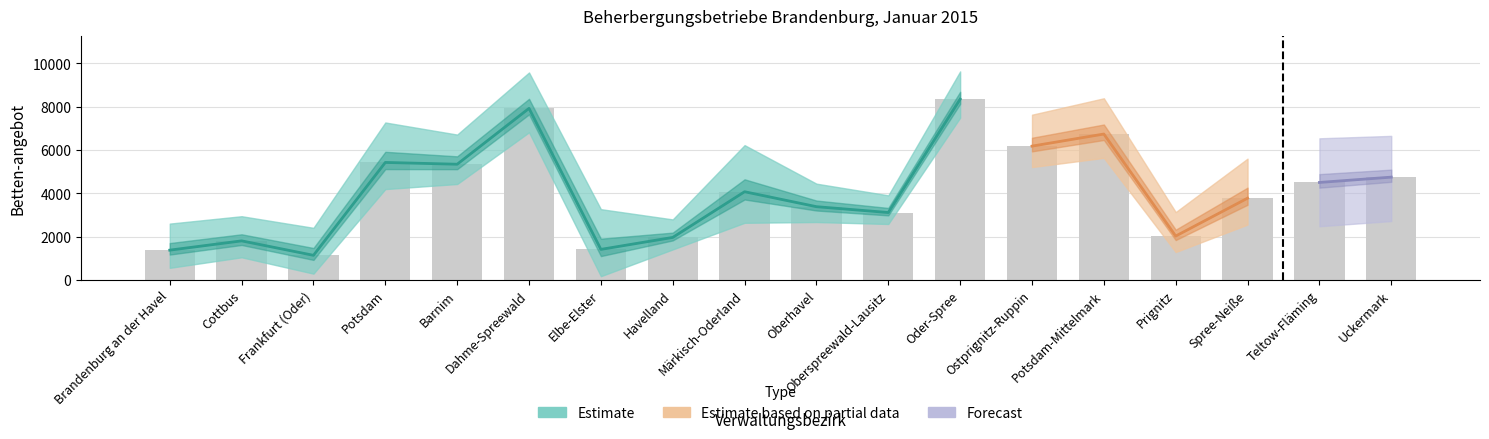

List the labels in order of value, smallest first.

Frankfurt (Oder), Brandenburg an der Havel, Elbe-Elster, Cottbus, Havelland, Prignitz, Oberspreewald-Lausitz, Oberhavel, Spree-Neiße, Märkisch-Oderland, Teltow-Fläming, Uckermark, Barnim, Potsdam, Ostprignitz-Ruppin, Potsdam-Mittelmark, Dahme-Spreewald, Oder-Spree